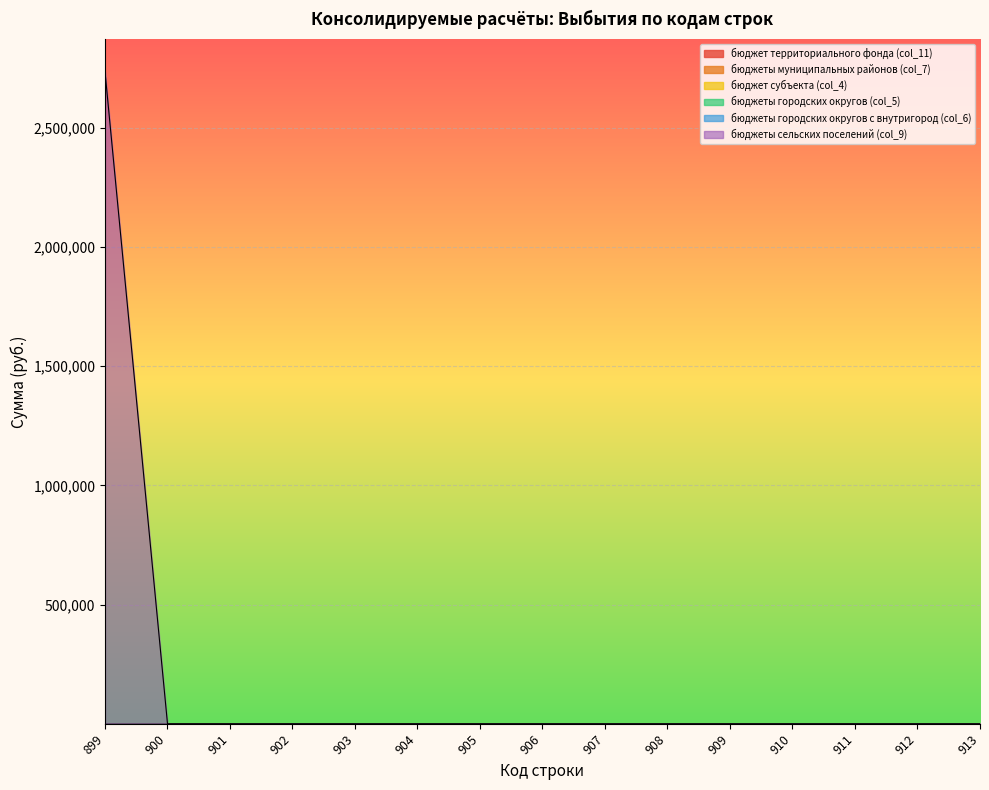

Rank the series at 900 from lowest to highest value.

бюджет территориального фонда (col_11), бюджеты муниципальных районов (col_7), бюджет субъекта (col_4), бюджеты городских округов (col_5), бюджеты городских округов с внутригород (col_6), бюджеты сельских поселений (col_9)